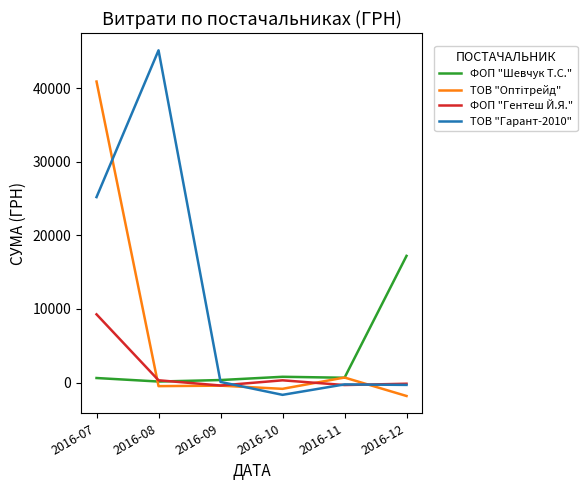

What is the sum of all ТОВ "Оптітрейд" values?

37988.8